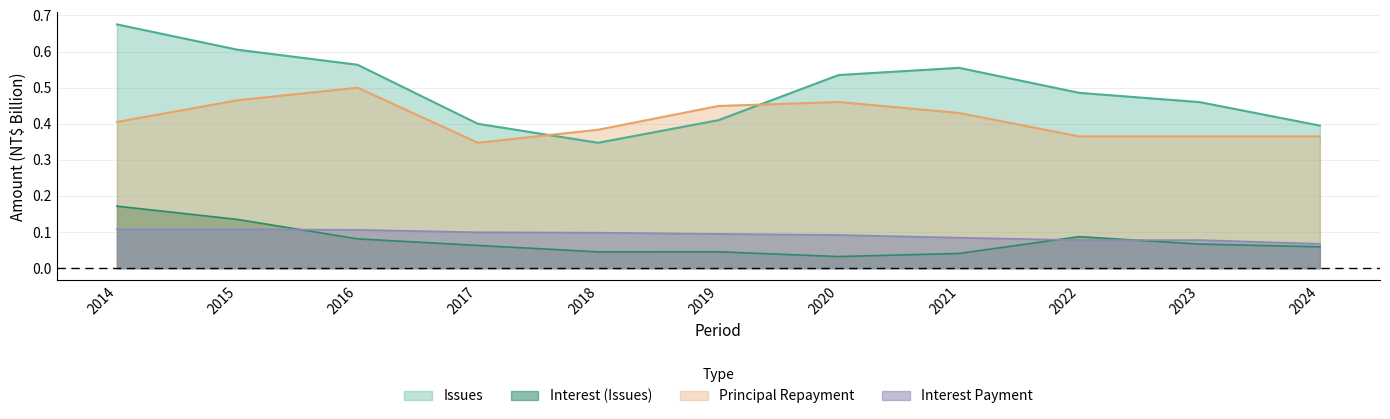

List the series in order of their peak value, highest first.

Issues, Principal Repayment, Interest (Issues), Interest Payment